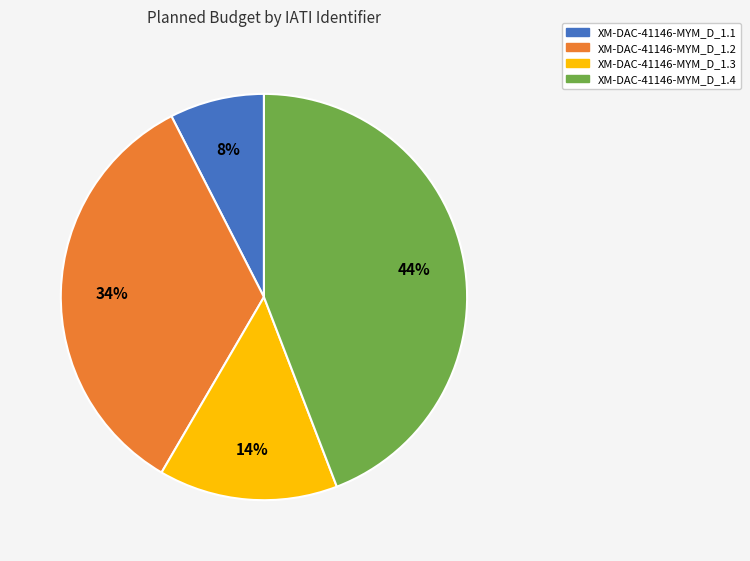

To the nearest percent, what is the combined percentage of XM-DAC-41146-MYM_D_1.2 and XM-DAC-41146-MYM_D_1.4?

78%